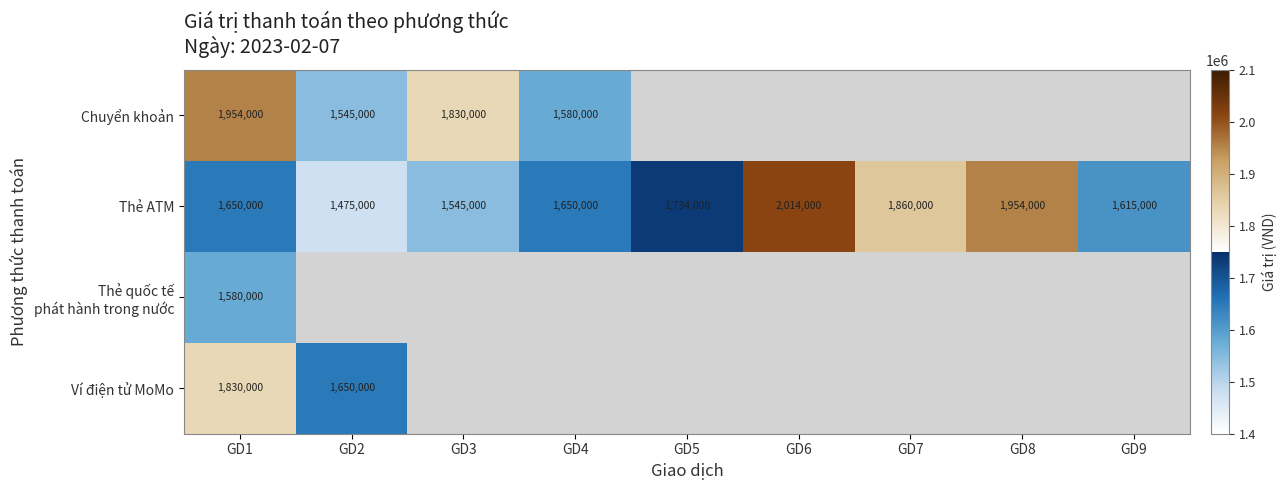

At how many categories does at least one series exceed 1539384?

9